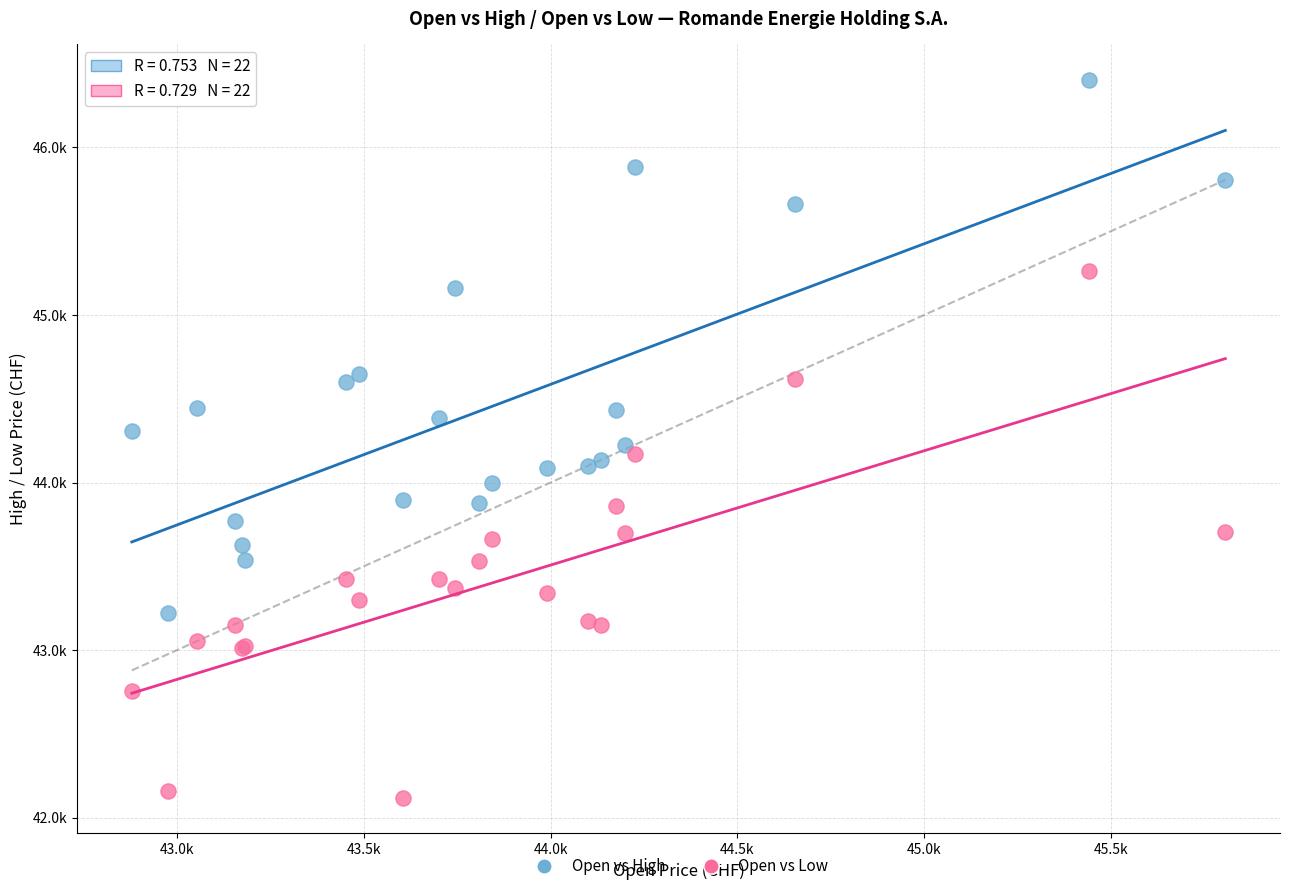

What are all the series names shown in the legend?

Open vs High, Open vs Low